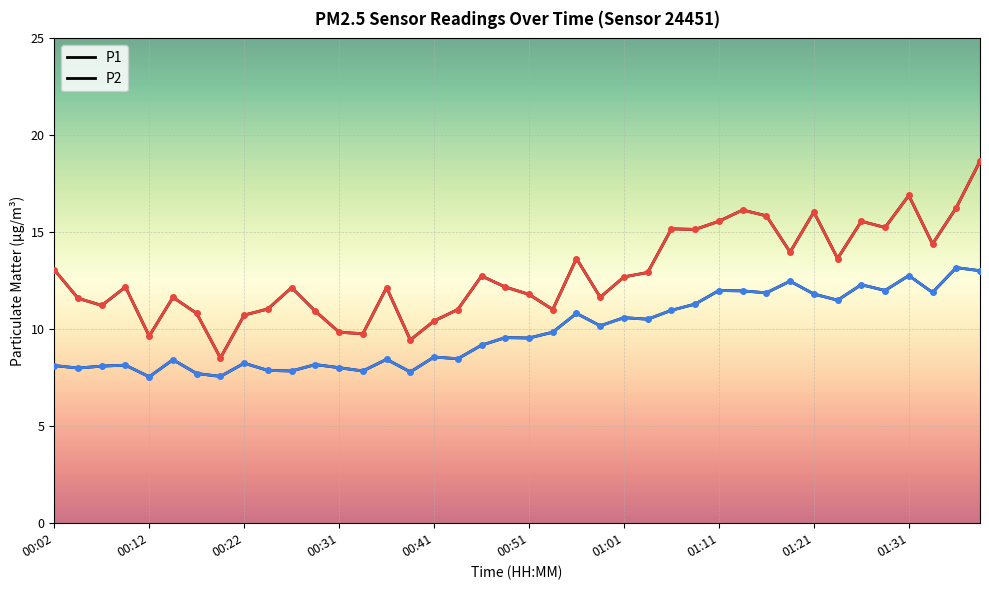

What is the greatest value displayed?

18.7